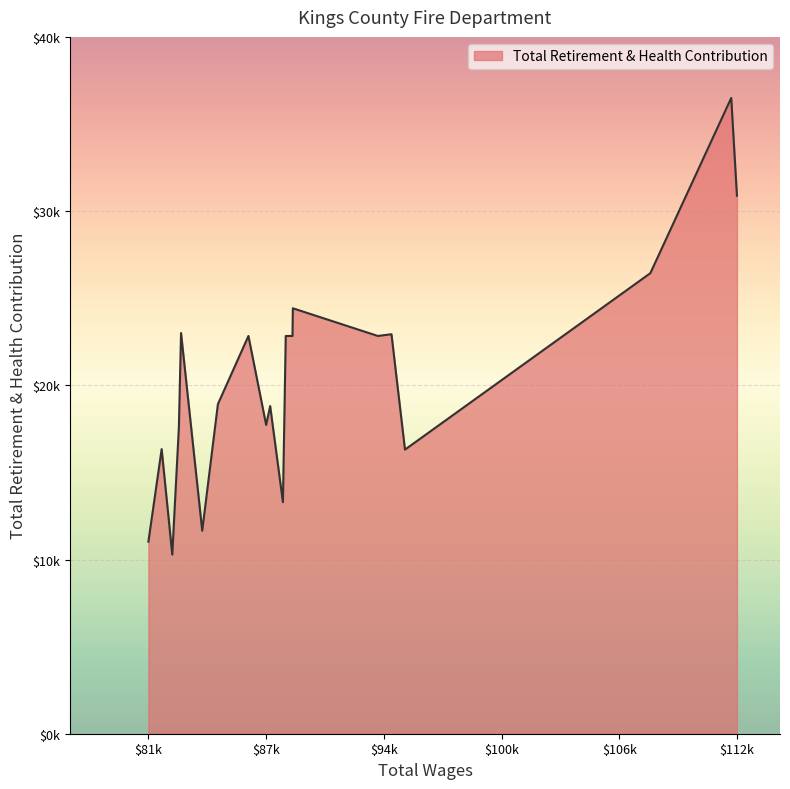

Does the chart display data point markers on the line(s)?

No